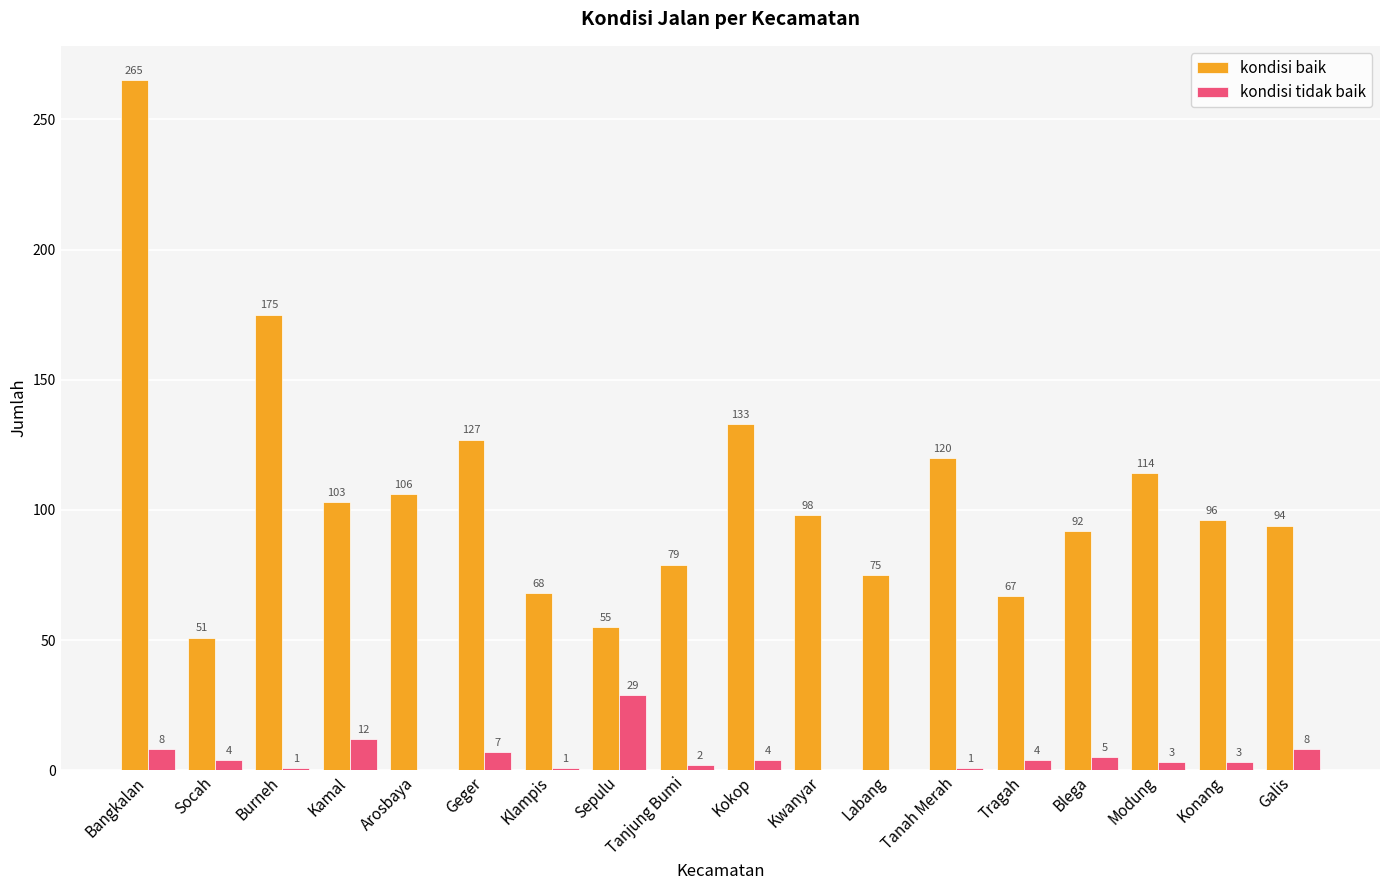

Are the bars horizontal?

No